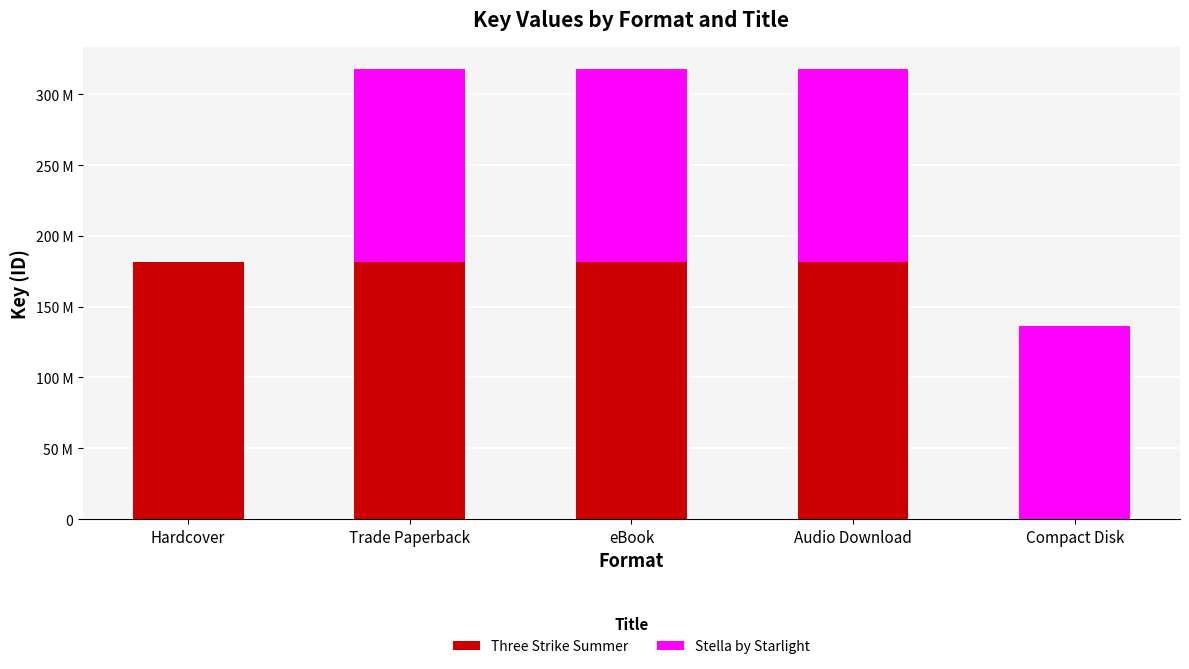

What are all the series names shown in the legend?

Three Strike Summer, Stella by Starlight